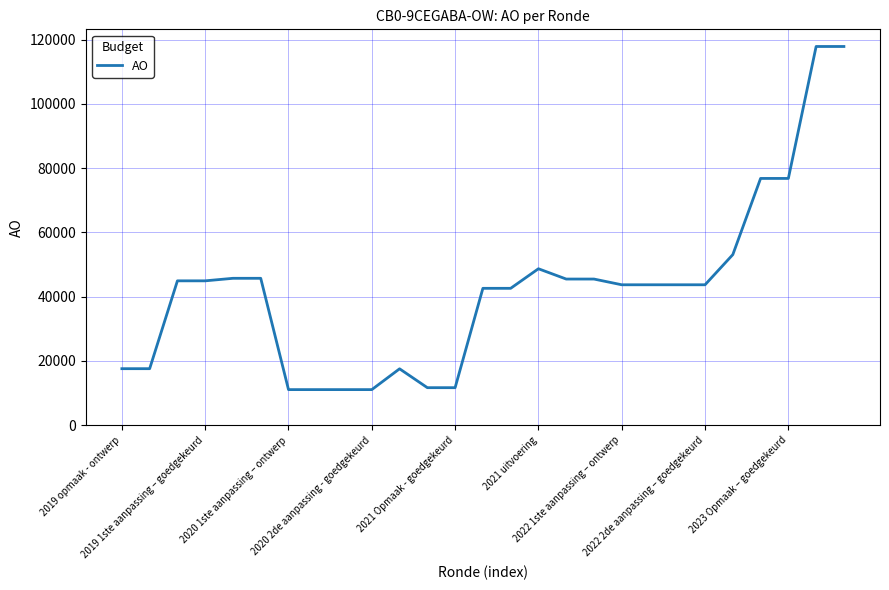

What is the smallest value displayed?

11092